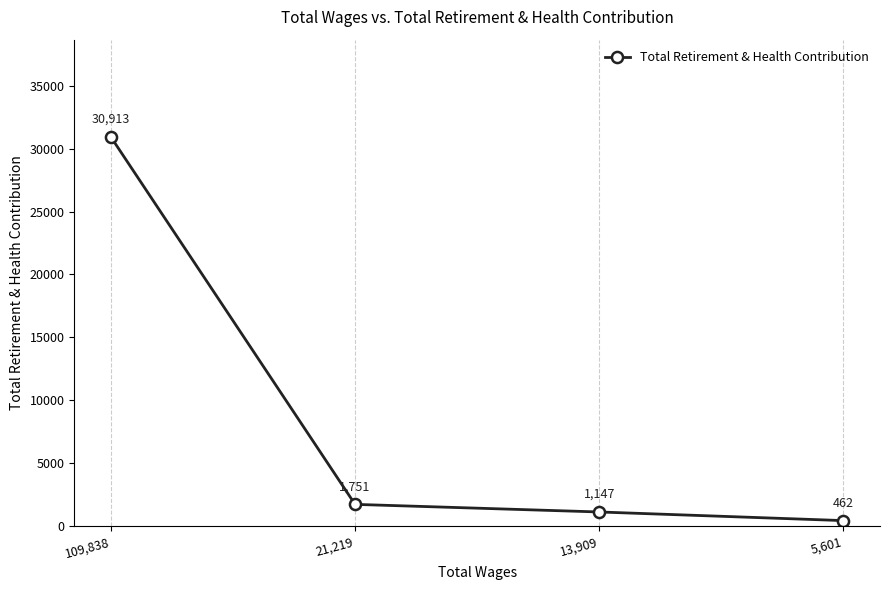

True or false: the data shows 1147 at 13,909.

True